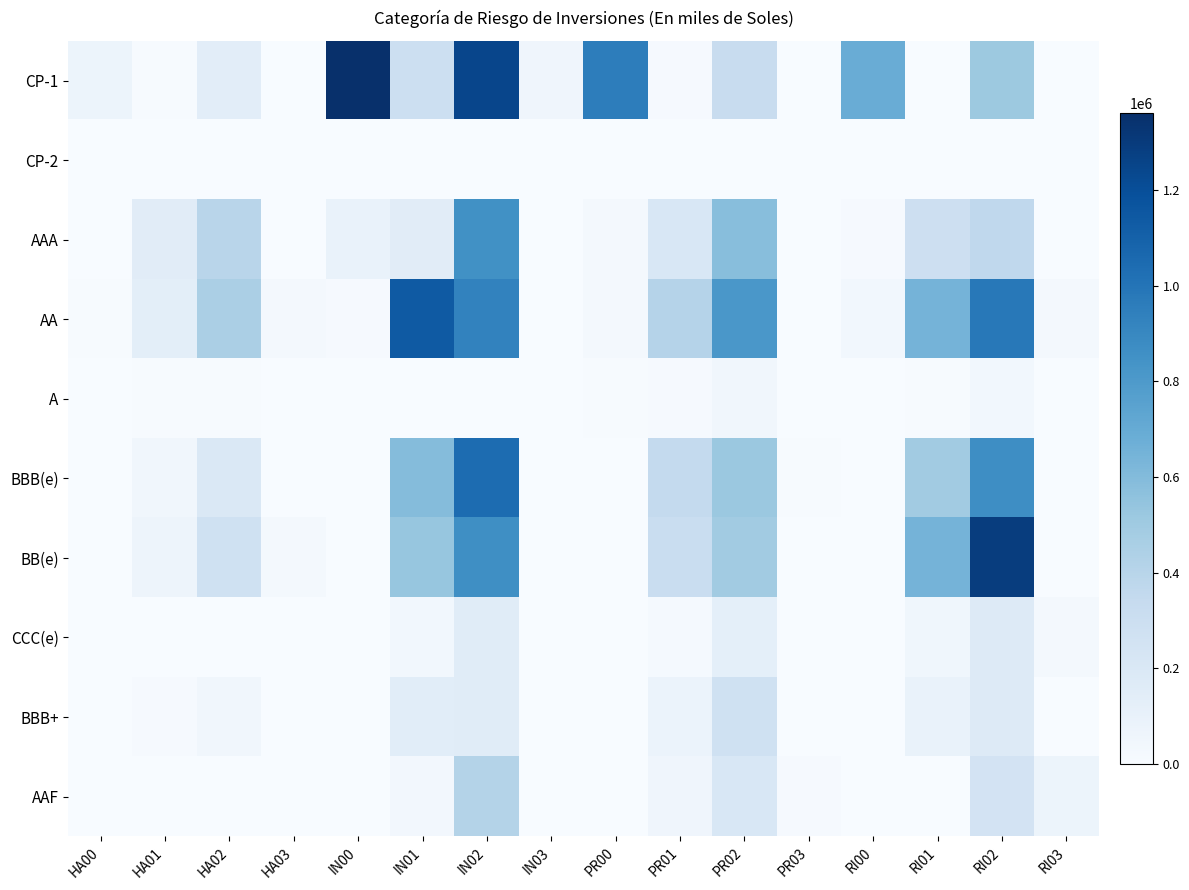

Which series has the largest total across all categories?

CP-1